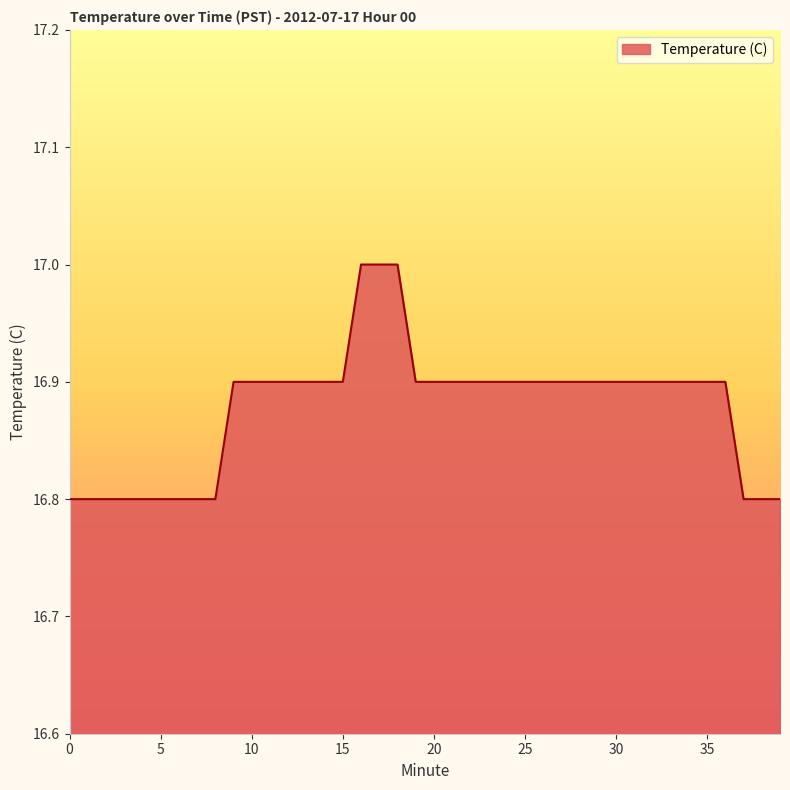

What is the maximum value shown in the chart?

17.0